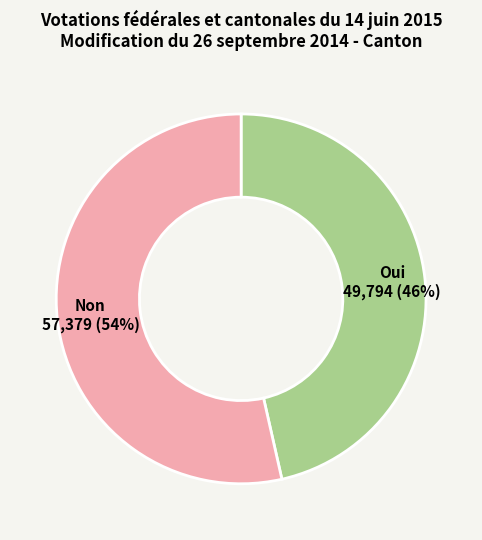

How many slices are in this pie chart?

2